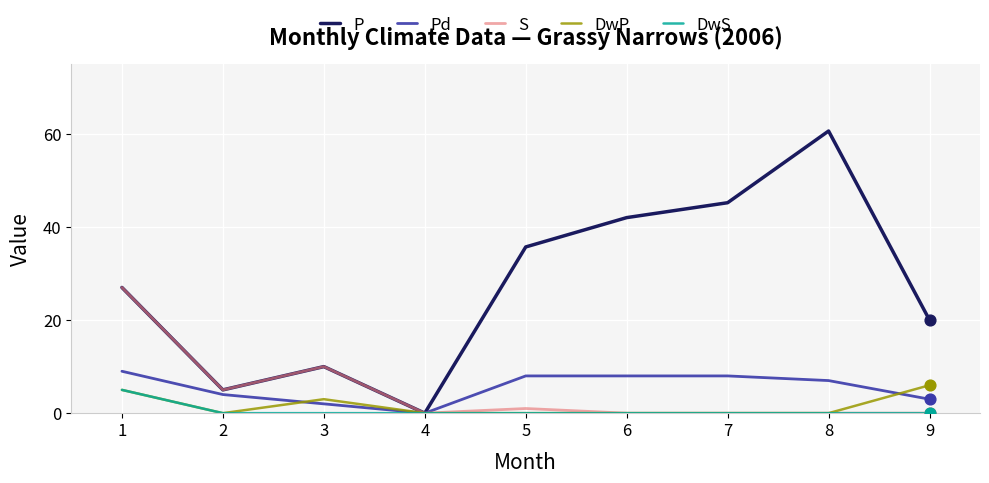

Which series has the largest total across all categories?

P